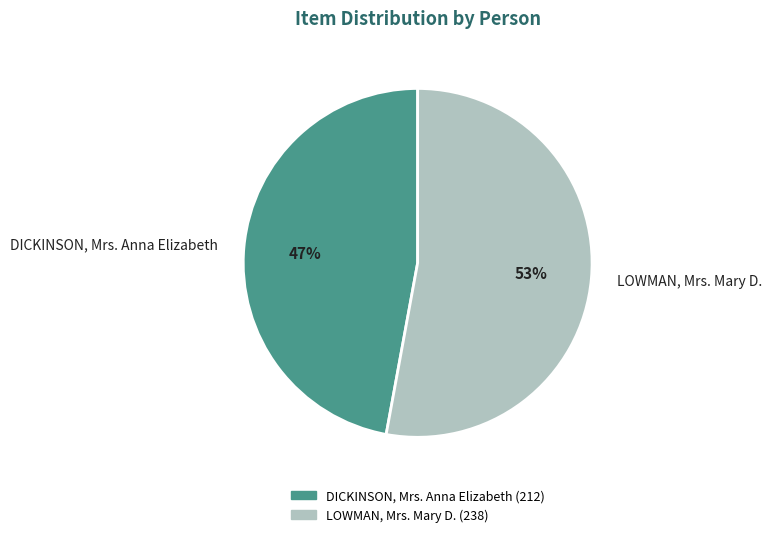

To the nearest percent, what is the combined percentage of DICKINSON, Mrs. Anna Elizabeth and LOWMAN, Mrs. Mary D.?

100%